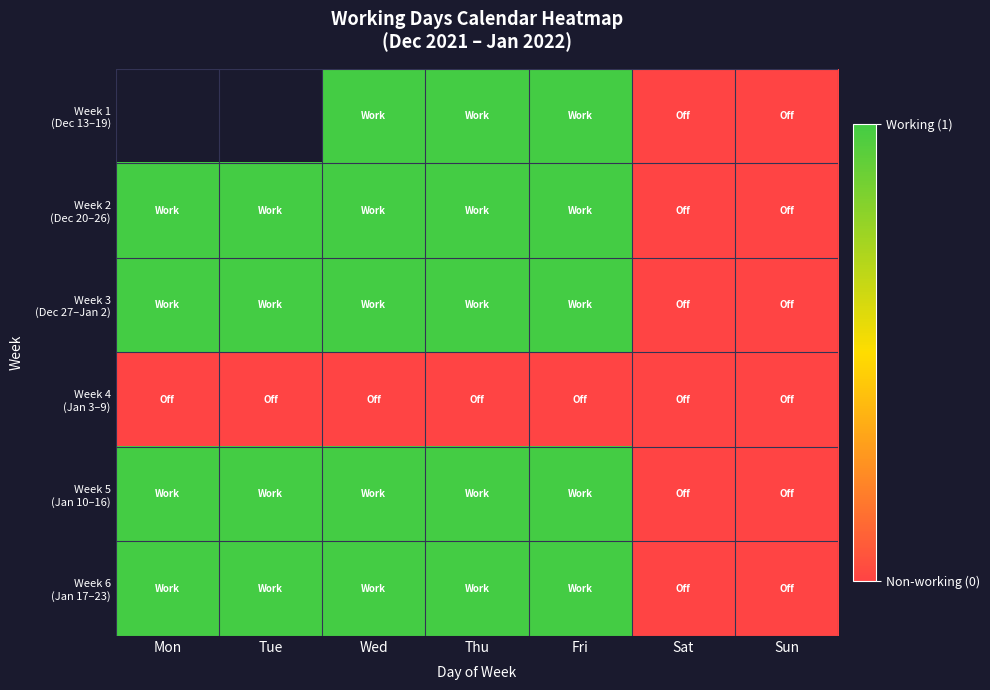

Is it true that Week 4 (Jan 3–9) equals 0.0 at Wed?

True